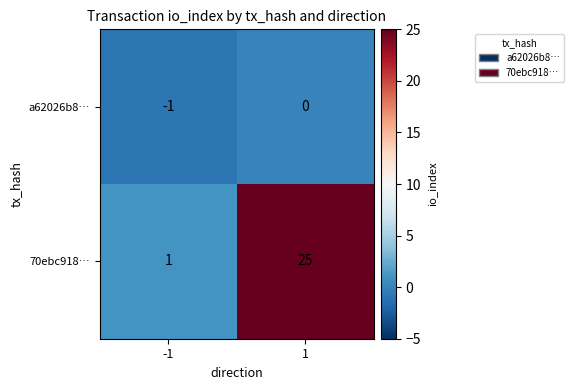

How many distinct data groups are displayed?

2